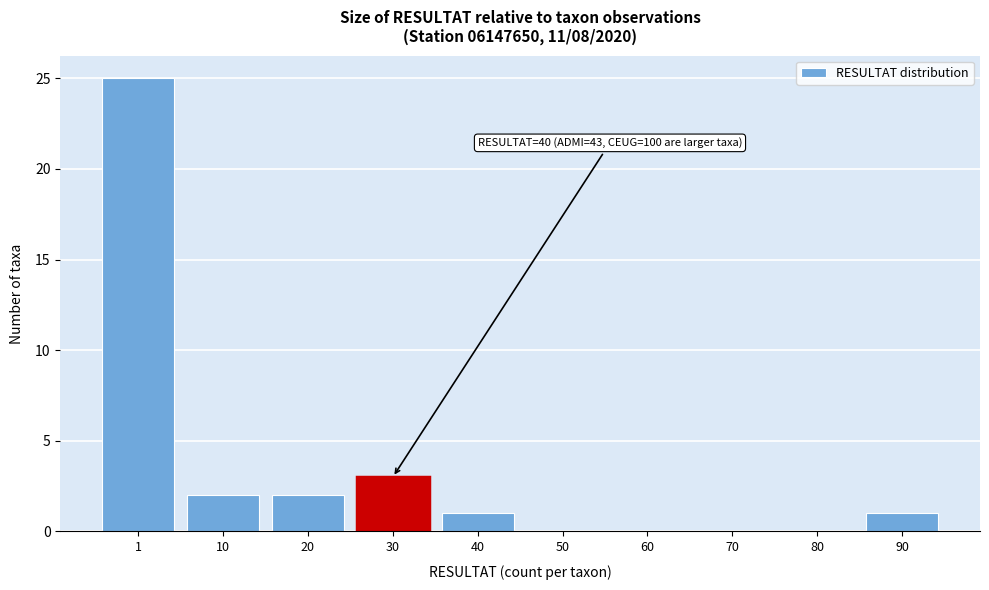

Reading left to right, transcribe all the data shown in this chart.

1=25	10=2	20=2	30=3	40=1	50=0	60=0	70=0	80=0	90=1